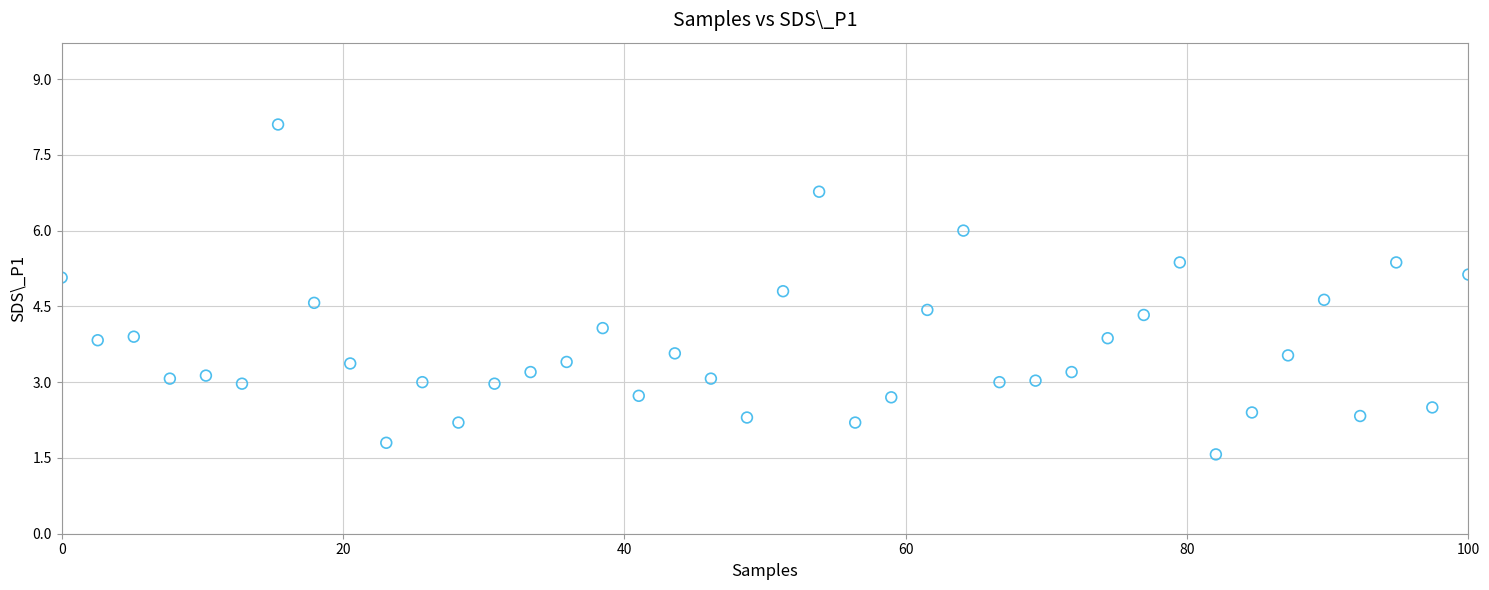

What is the range of Y values (max minus min)?

6.5